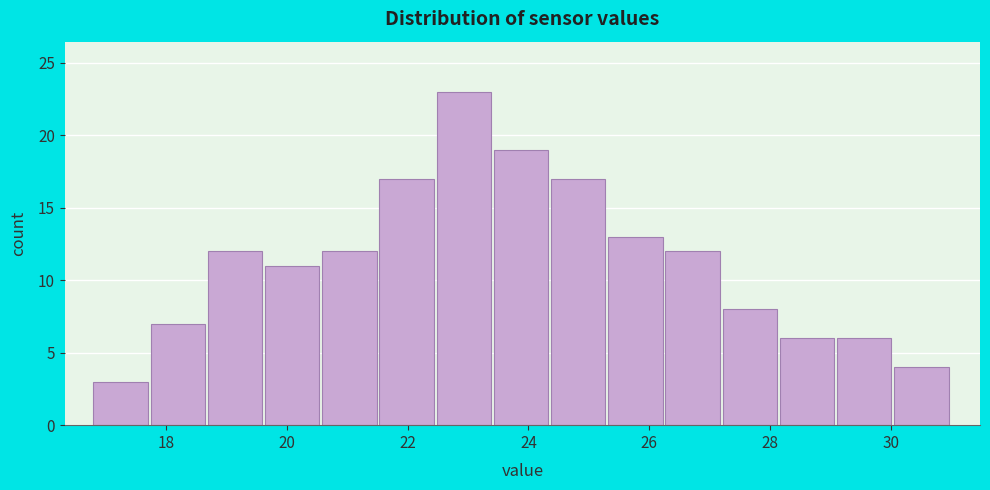

Over which range of the x-axis is the bar tallest?

22.4 to 23.4